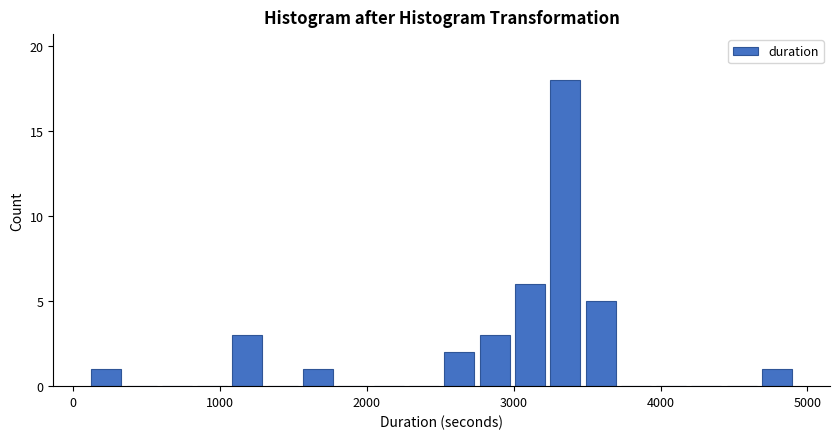

Read against the x-axis, roughly where is the centre of the tallest bar?

3400